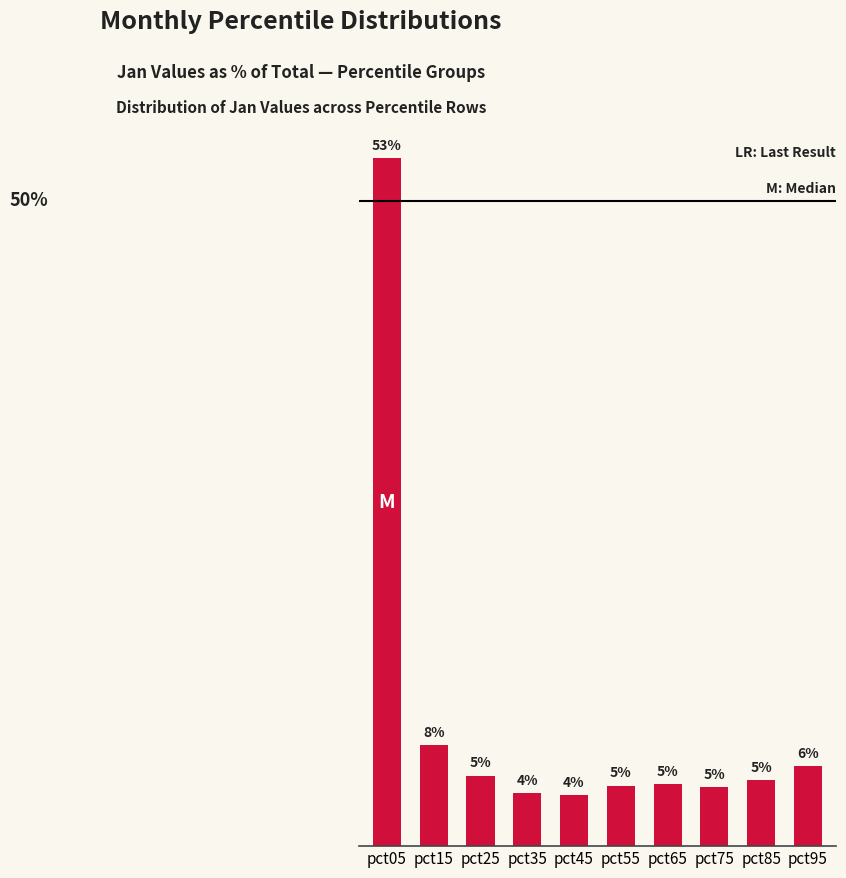

True or false: the data shows 7.5 at pct65.

False